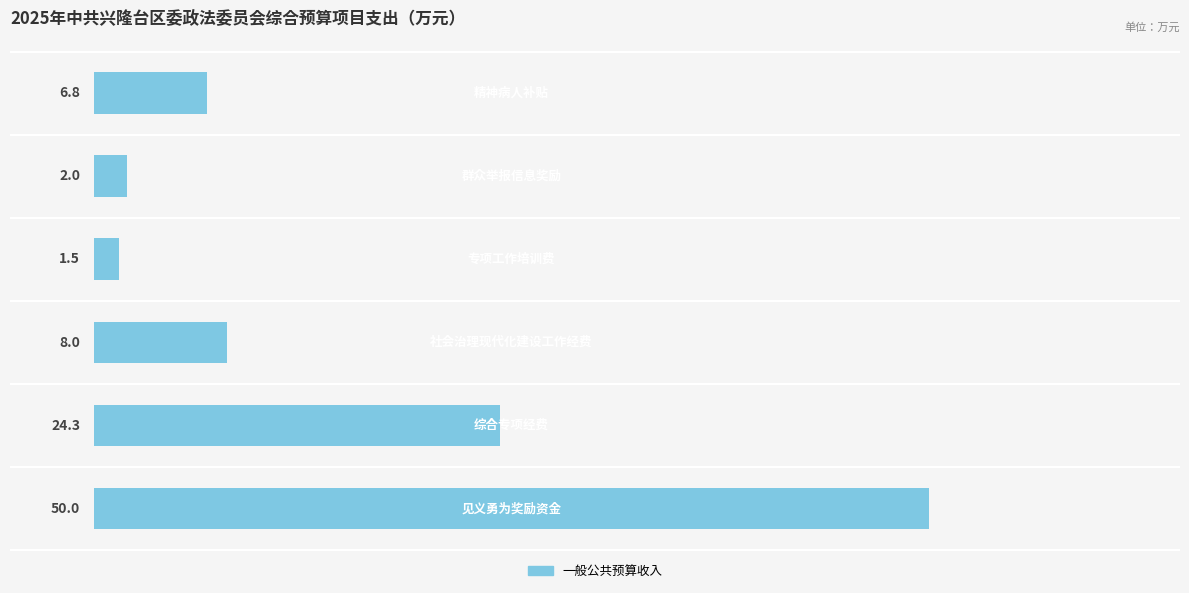

What is the difference between the second highest and minimum values?

22.8